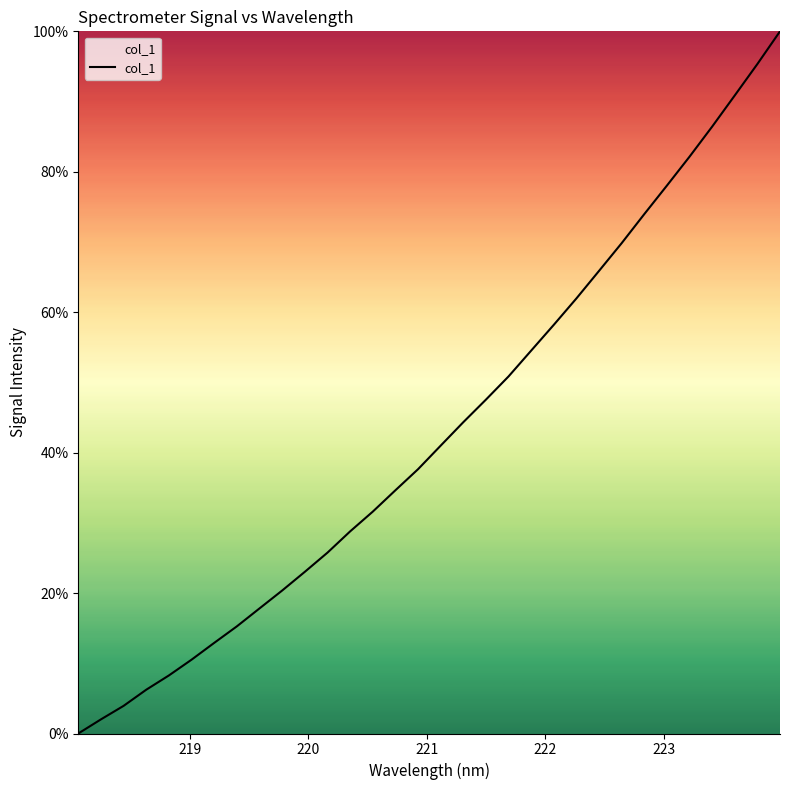

What is the greatest value displayed?

100.0